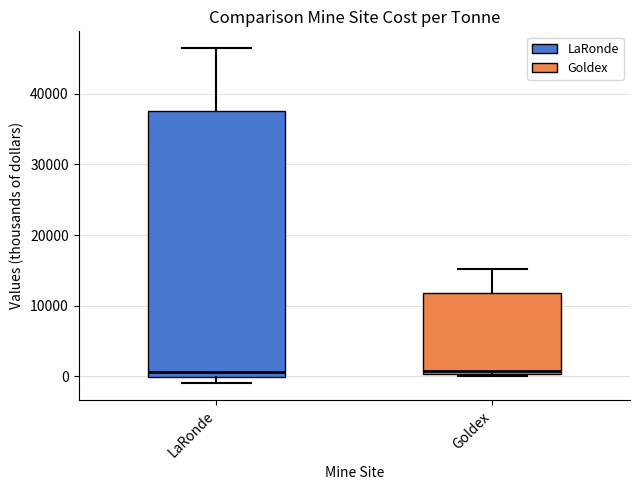

Comparing the boxes themselves (not the whiskers), which one is the tallest?

LaRonde